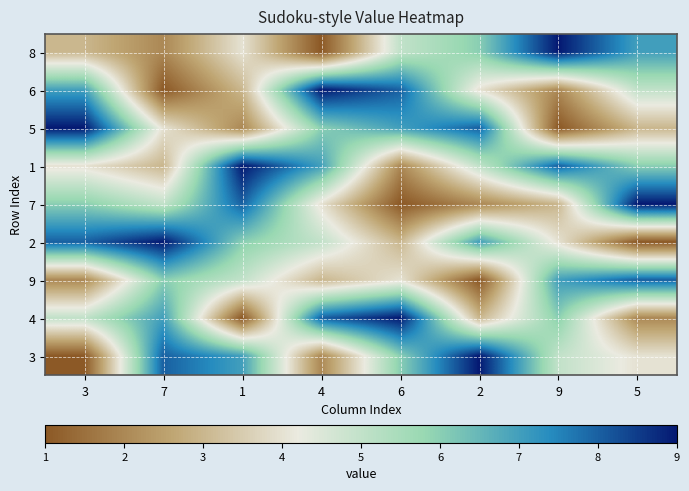

What is the total value across all series at 2?

45